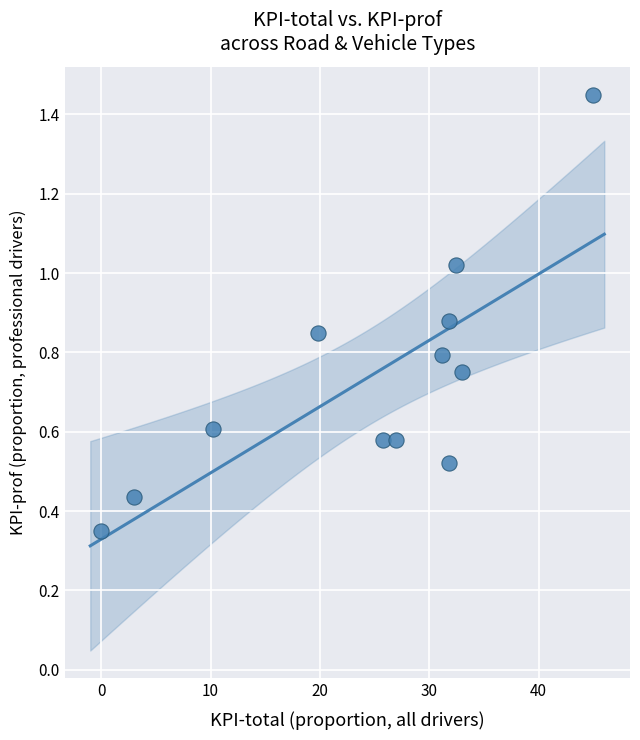

What is the average X value?

24.2